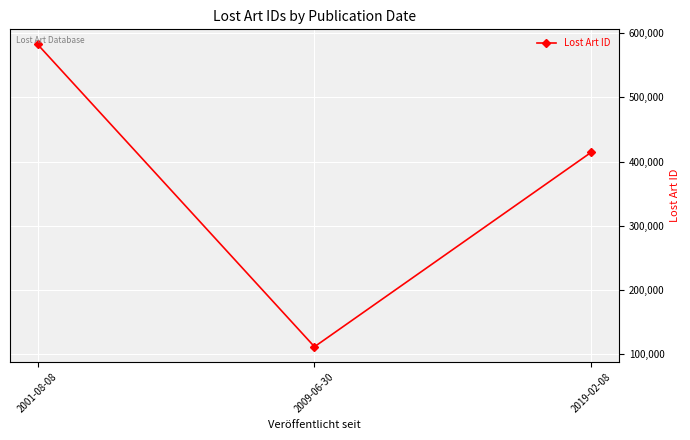

Which label corresponds to the largest value in the chart?

2001-08-08